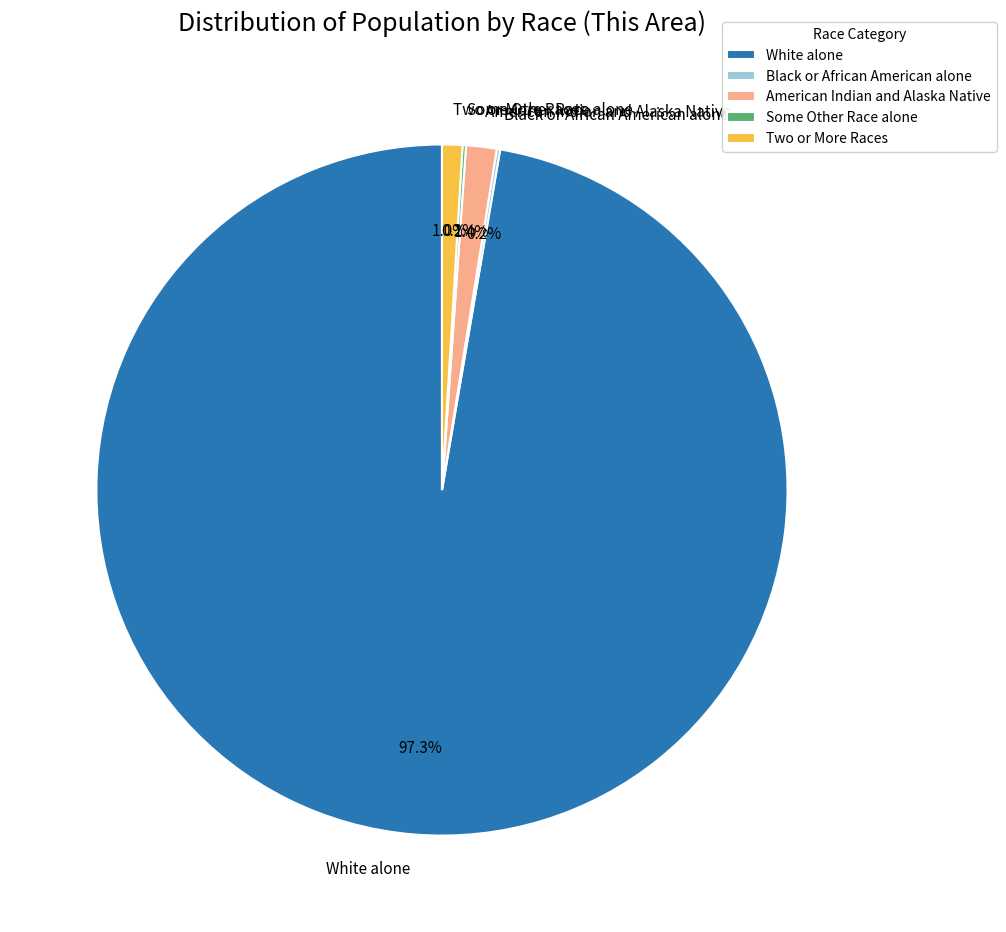

Between White alone and American Indian and Alaska Native, which is larger?

White alone